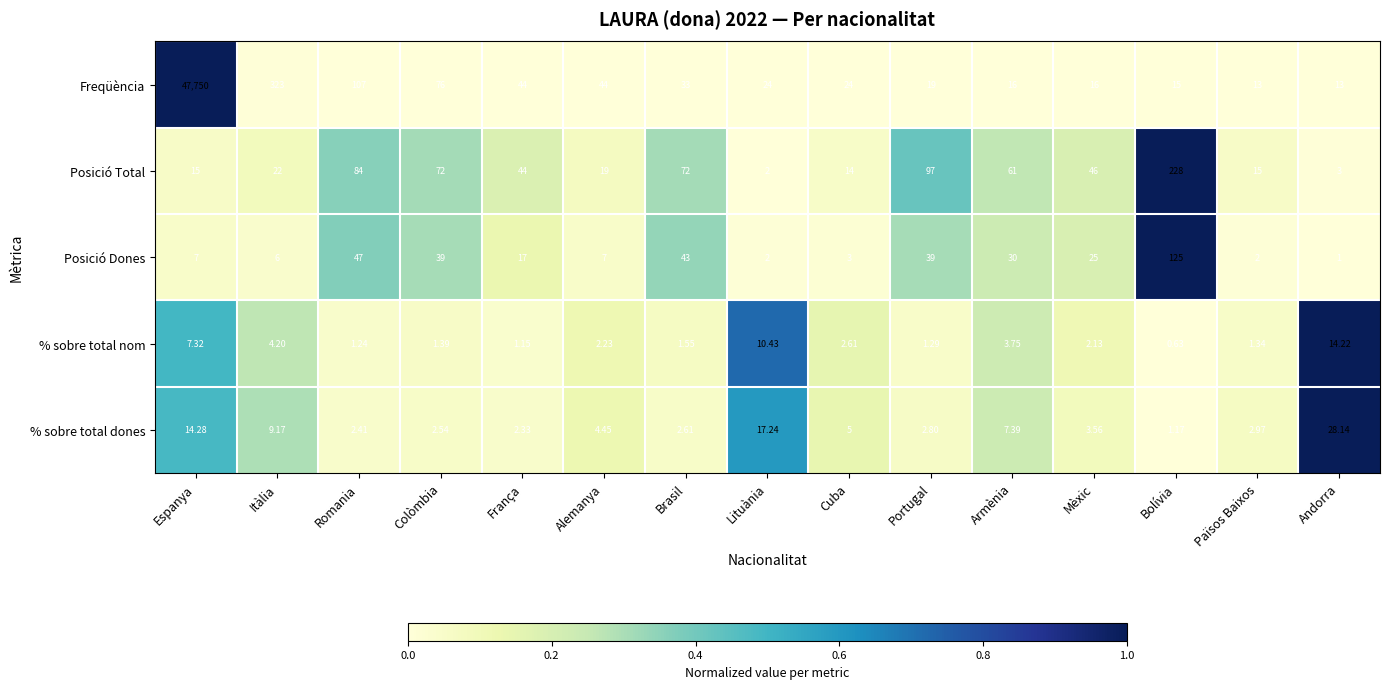

List the series in order of their peak value, lowest first.

% sobre total nom, % sobre total dones, Posició Dones, Posició Total, Freqüència